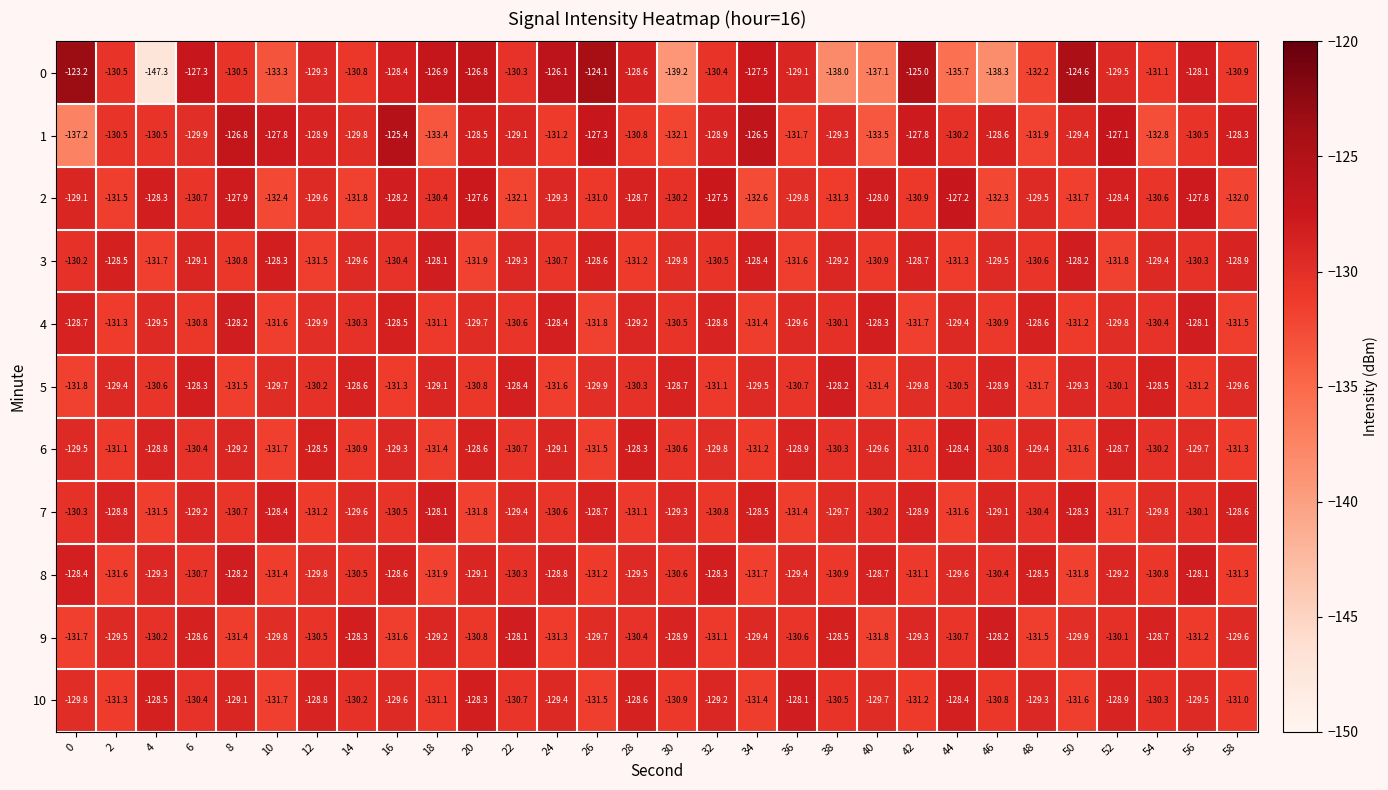

Read the 8 value at 16.

-128.6